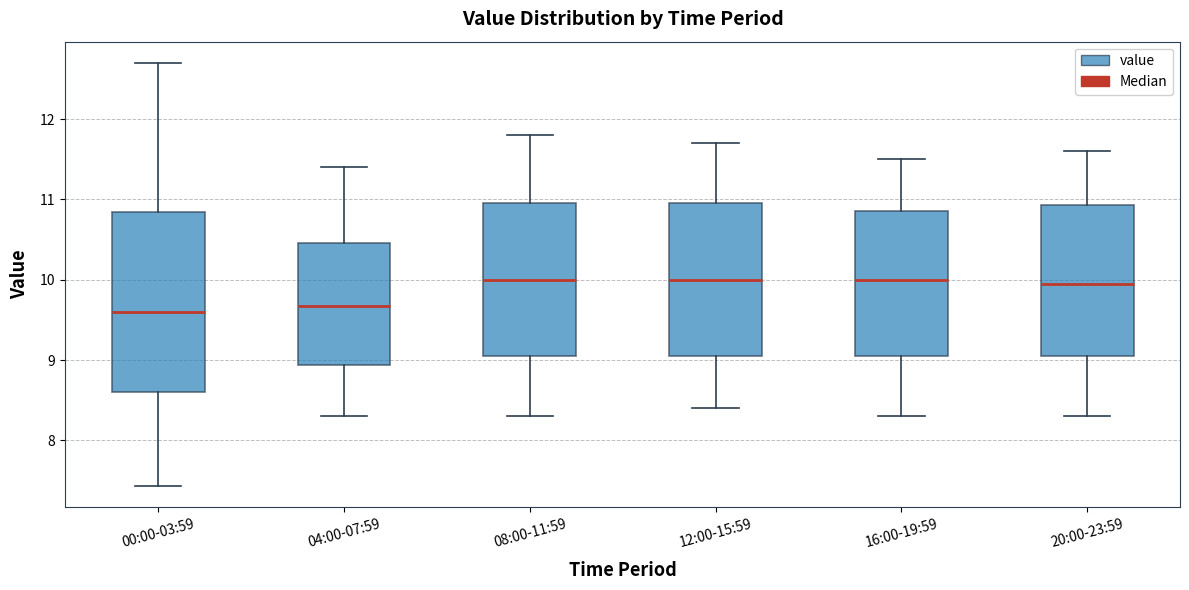

Reading left to right, transcribe this box plot: for each box, give where its median line is, the range the box spans, and where its two whiskers end, as read against the y-axis. The values are not printed on the chart, so give them approximately, as read against the axis.

00:00-03:59: median 9.6, box 8.6 to 10.8, whiskers 7.4 to 12.7
04:00-07:59: median 9.7, box 8.9 to 10.5, whiskers 8.3 to 11.4
08:00-11:59: median 10.0, box 9.1 to 11.0, whiskers 8.3 to 11.8
12:00-15:59: median 10.0, box 9.1 to 11.0, whiskers 8.4 to 11.7
16:00-19:59: median 10.0, box 9.1 to 10.9, whiskers 8.3 to 11.5
20:00-23:59: median 10.0, box 9.1 to 10.9, whiskers 8.3 to 11.6